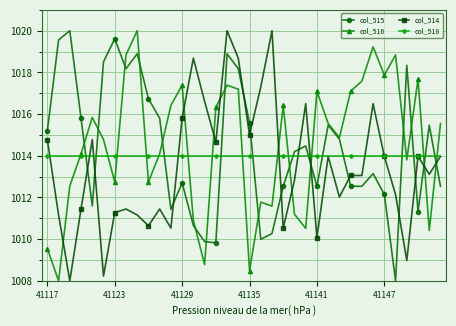

What are all the series names shown in the legend?

col_515, col_516, col_514, col_518